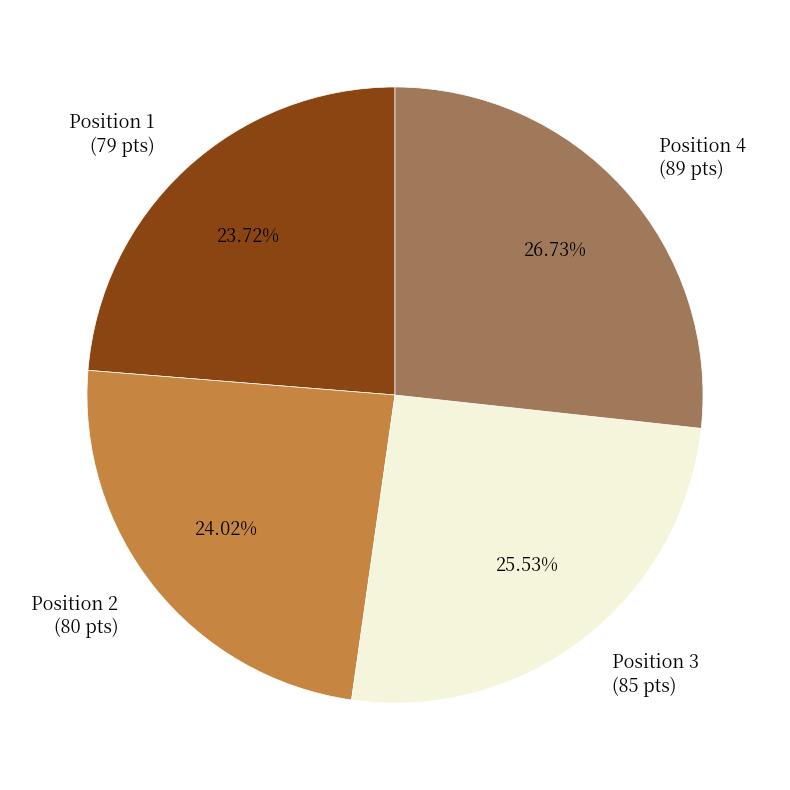

Which category has the biggest portion of the pie?

Position 4 (89 pts)